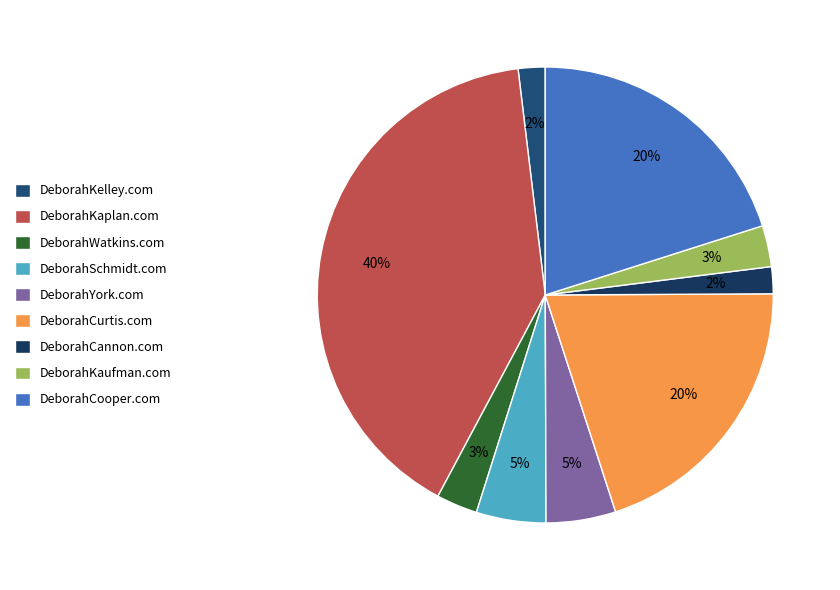

To the nearest percent, what is the difference between the largest and smallest slice percentages?

38%